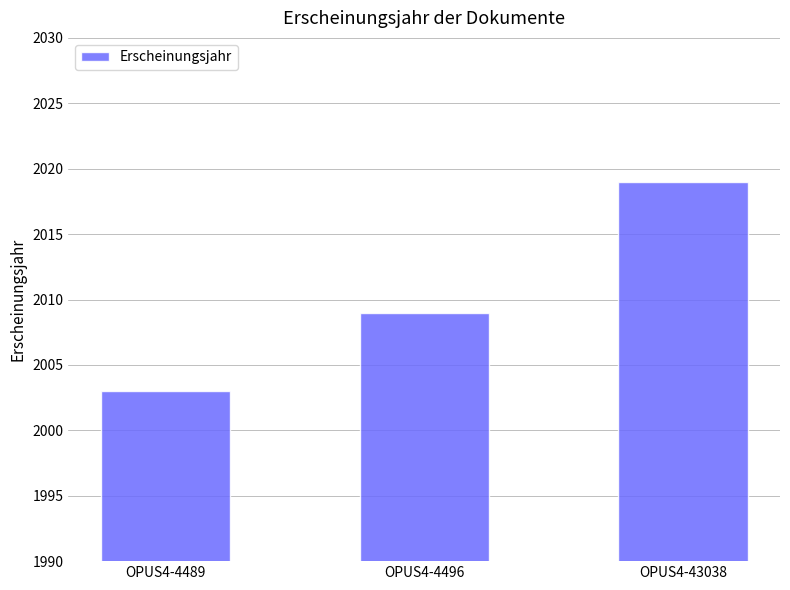

What is the value of the 3rd bar from the left?

2019